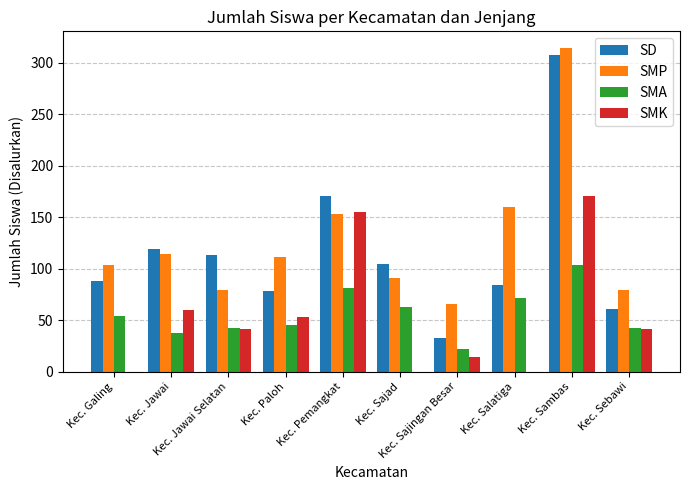

What is the sum of all SMA values?

563